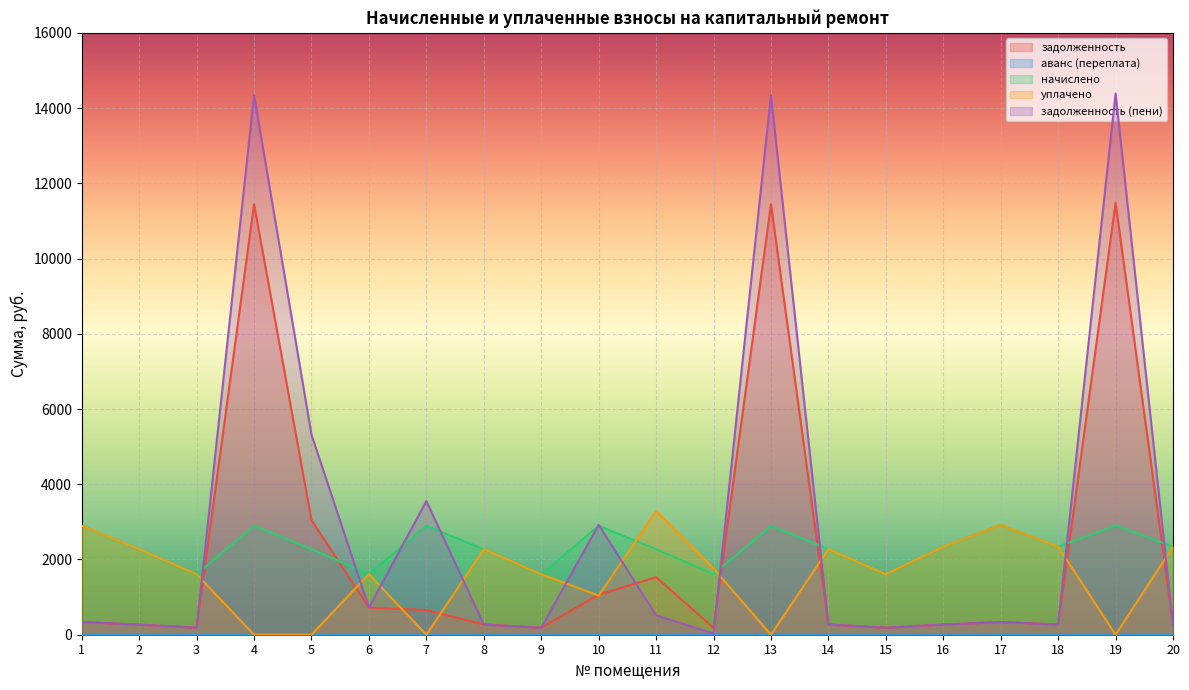

True or false: задолженность has a value of 270.0 at 18.

True